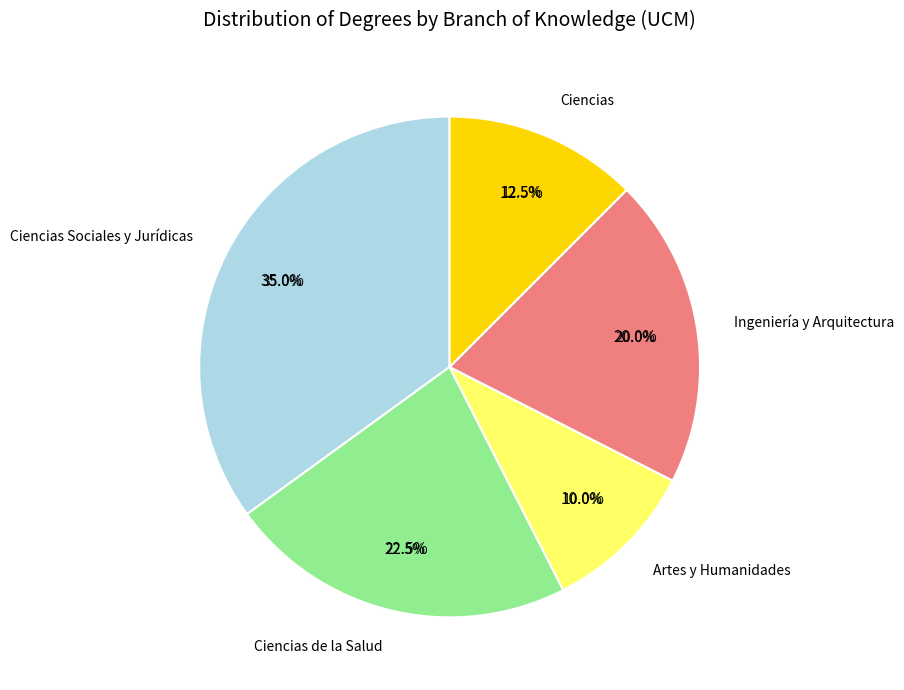

To the nearest percent, what is the combined percentage of Ciencias de la Salud and Artes y Humanidades?

32%